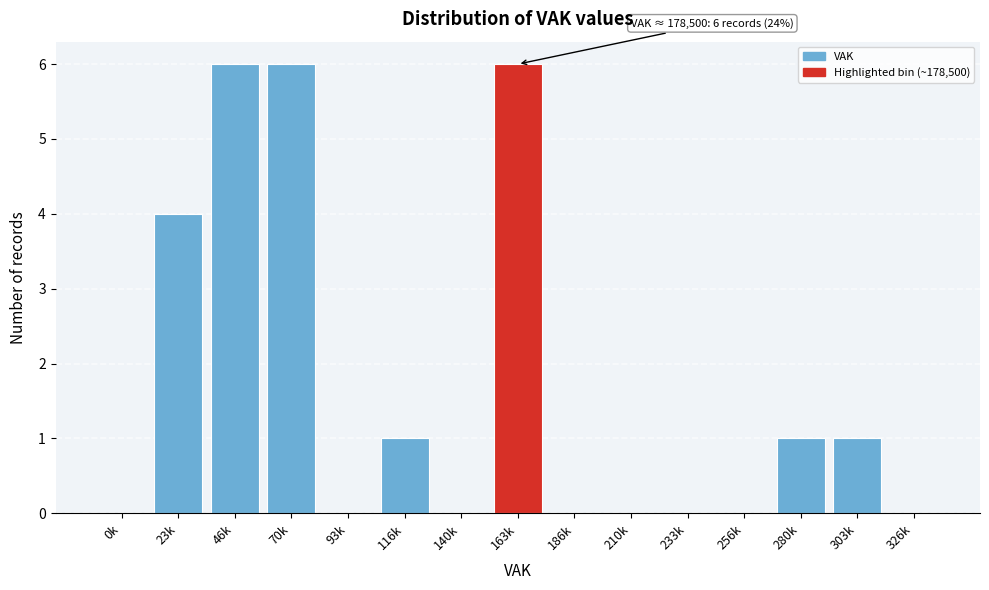

Reading right to left, extract all data points from this chart.

326k=0	303k=1	280k=1	256k=0	233k=0	210k=0	186k=0	163k=6	140k=0	116k=1	93k=0	70k=6	46k=6	23k=4	0k=0